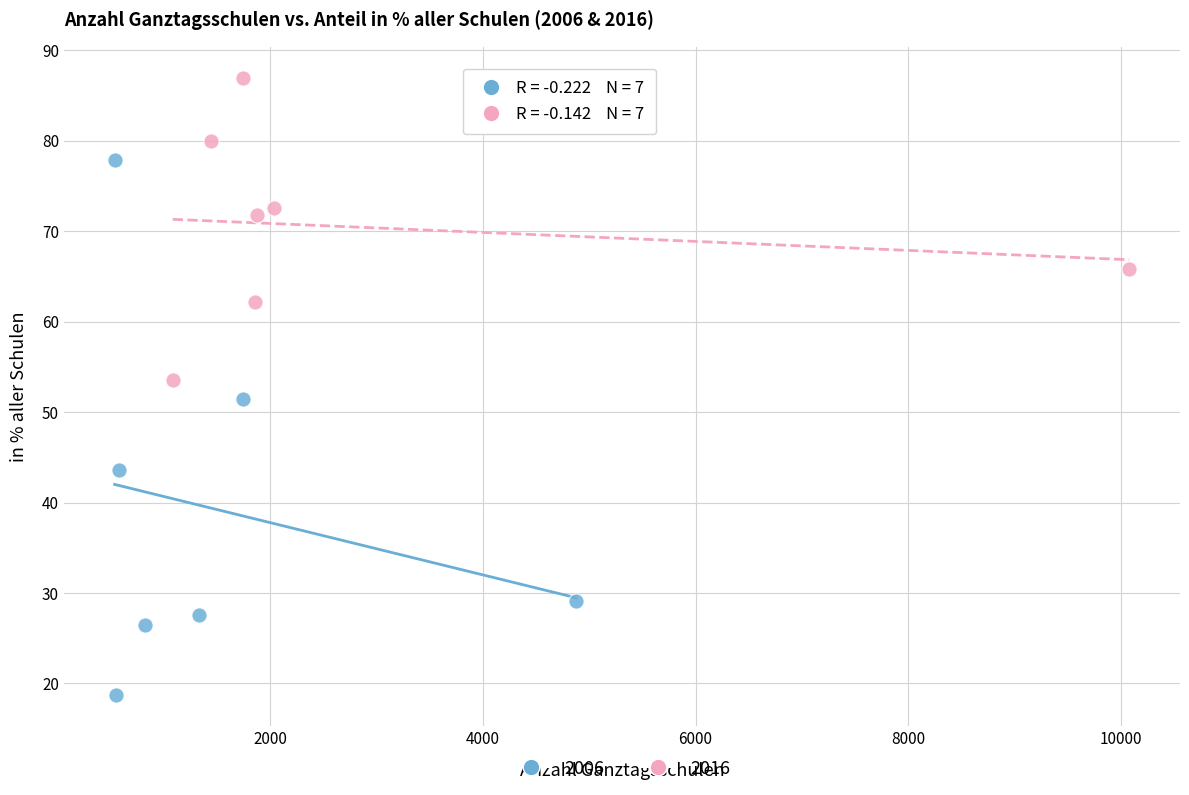

Which series has the widest spread of Y values?

2006